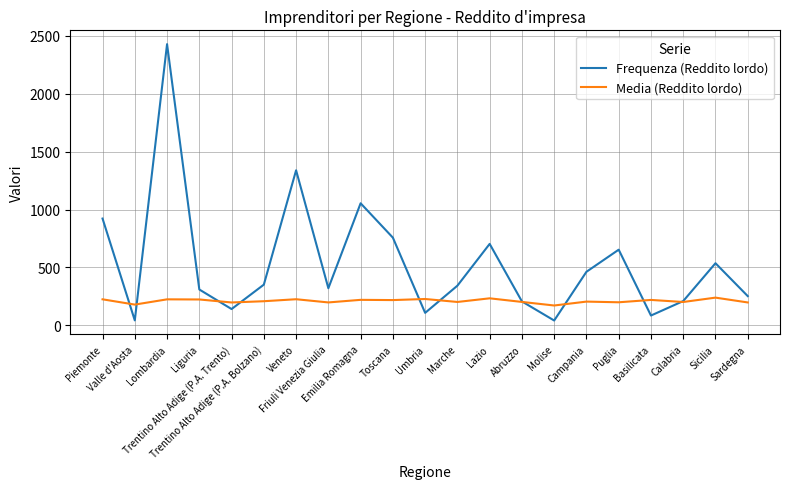

List the series in order of their overall mean, highest first.

Frequenza (Reddito lordo), Media (Reddito lordo)